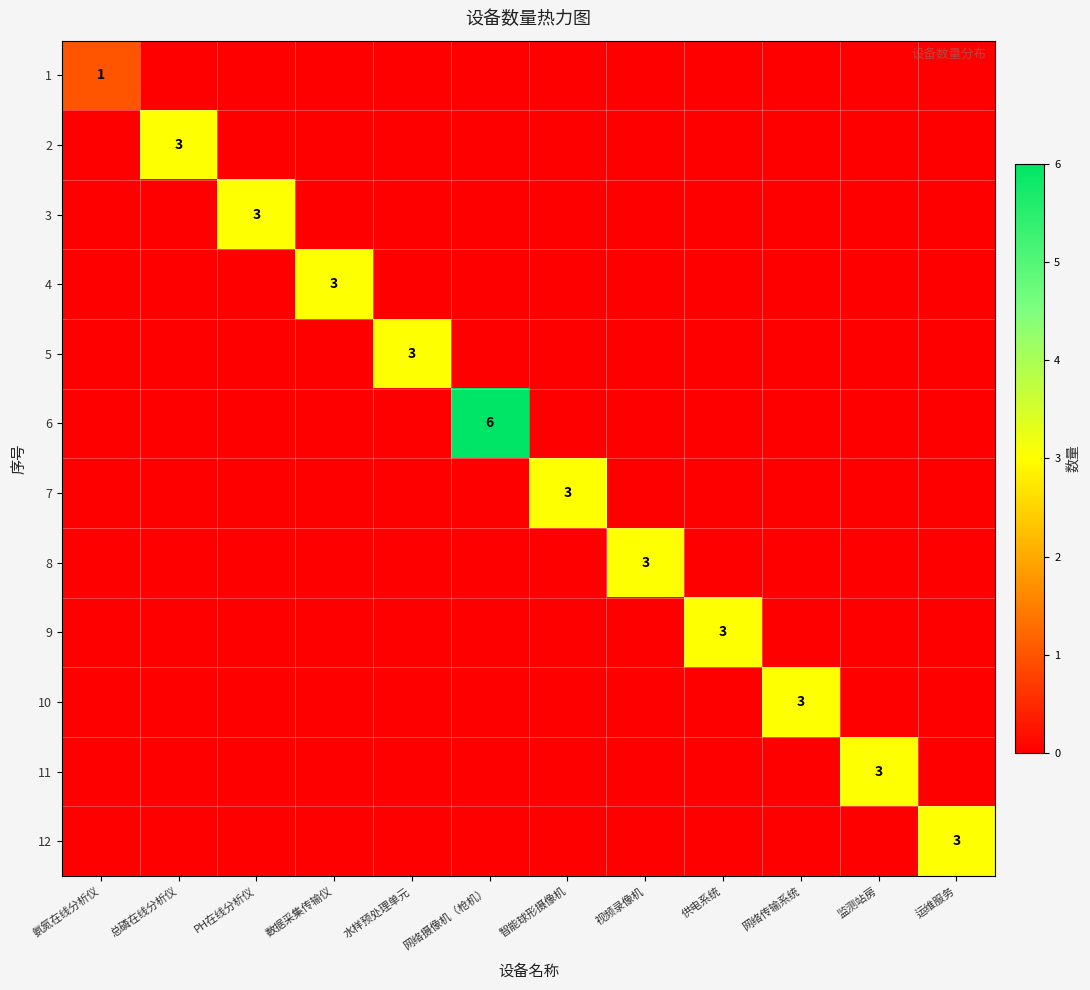

True or false: 5 has a value of 3 at 水样预处理单元.

True